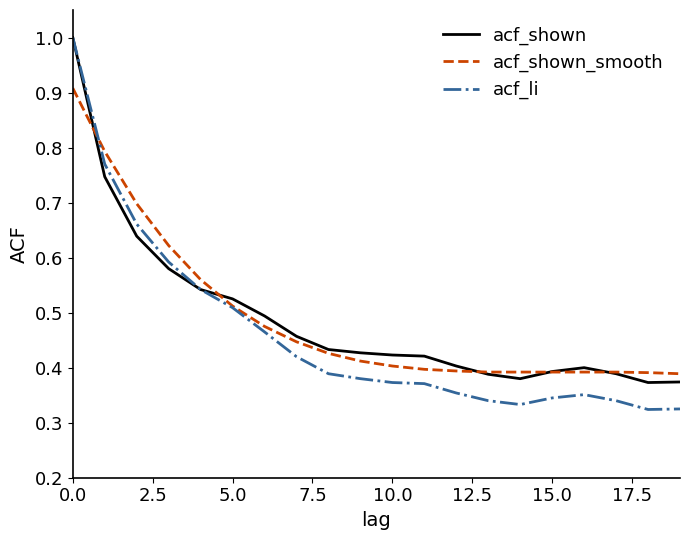

How many lines are shown in the chart?

3